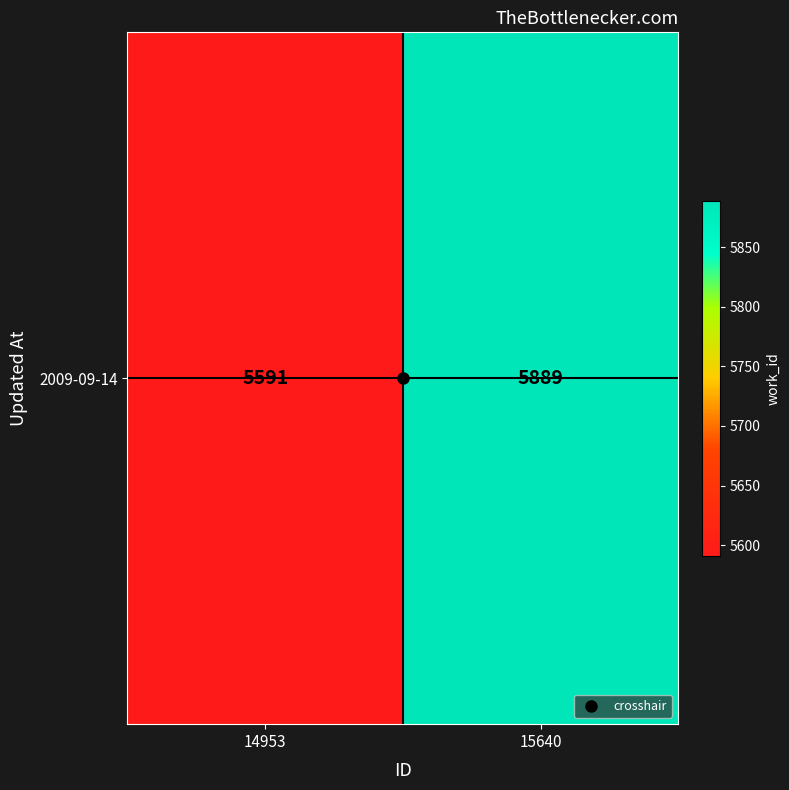

What is the average value?

5740